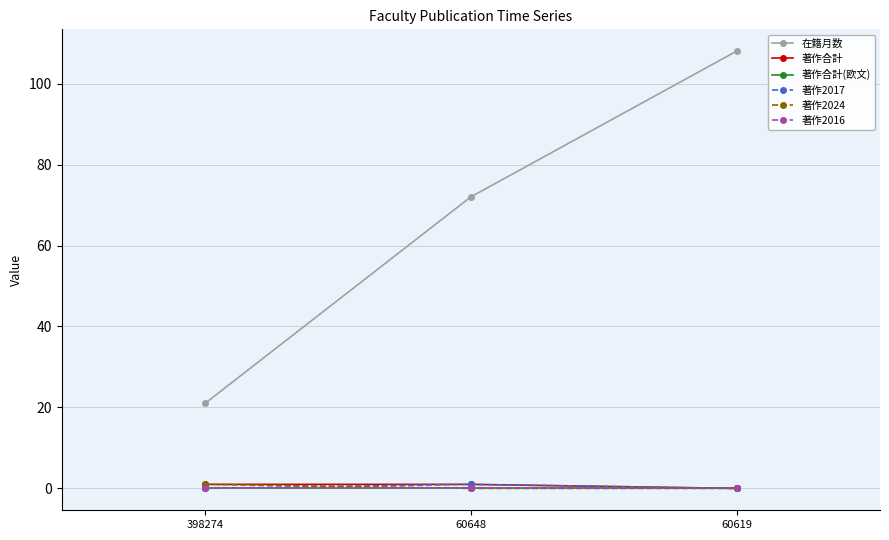

Does the chart have visible grid lines?

Yes